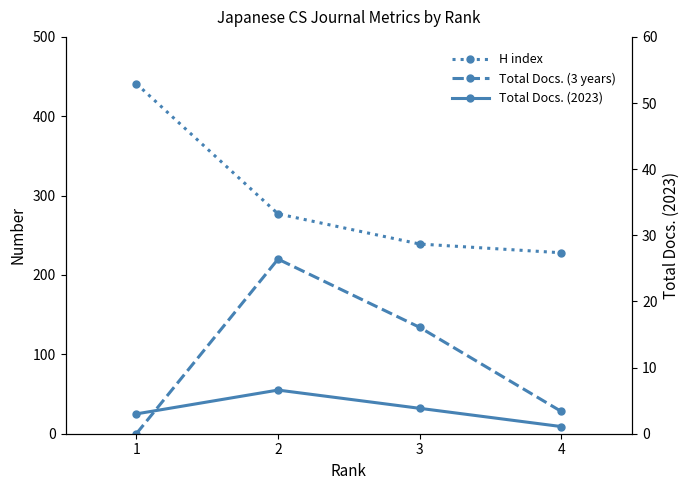

Is this an area chart (filled region under the line)?

No